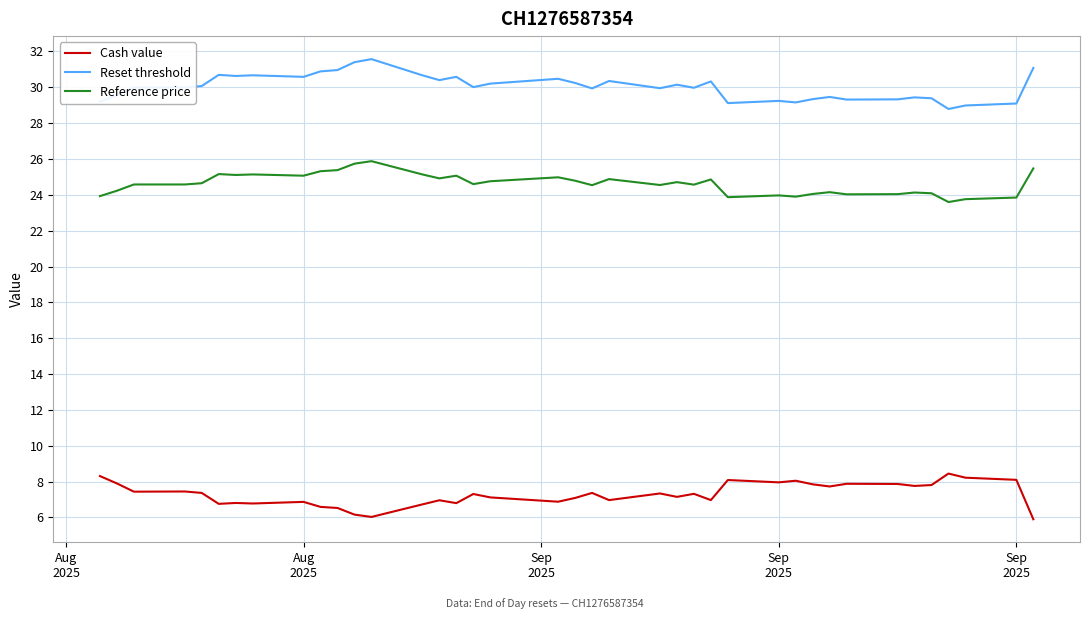

What is the maximum value for Reference price?

25.9